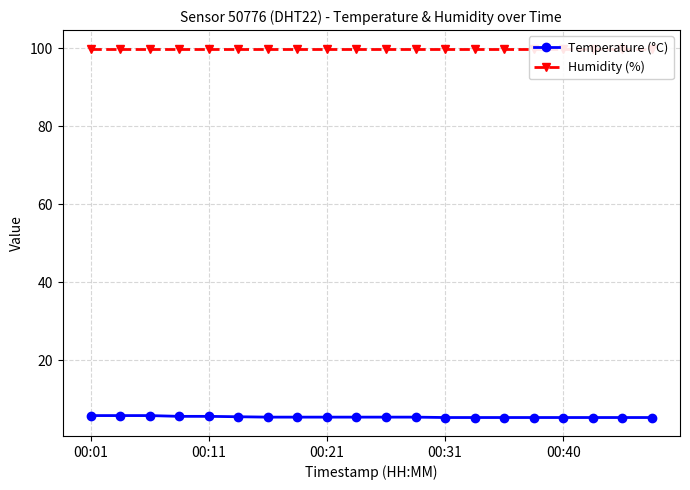

What is the highest value of the Temperature (°C) series?

5.8